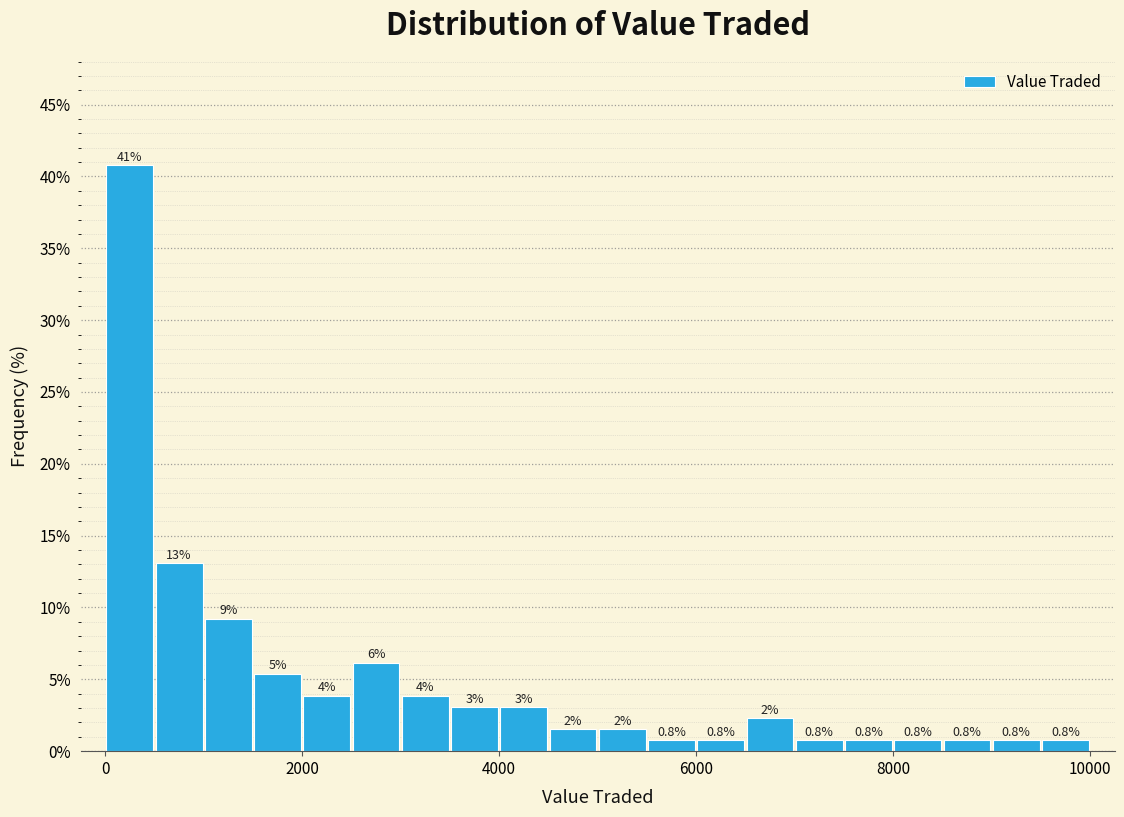

Read against the x-axis, roughly where is the centre of the tallest bar?

200